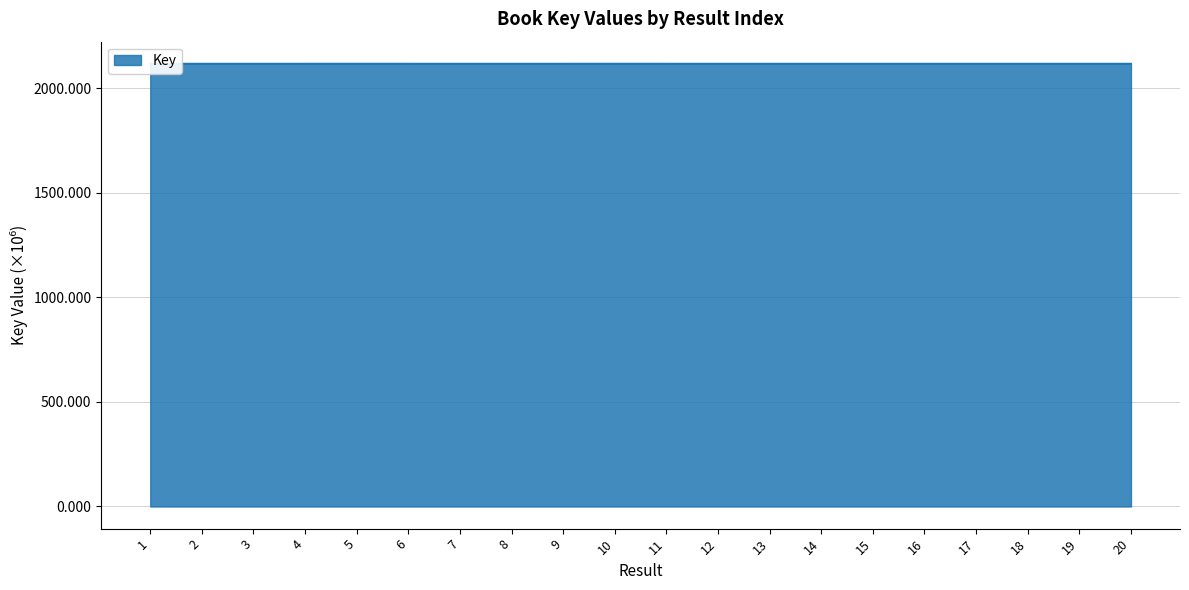

The chart shows a value of 2117.9 at 9. True or false?

True